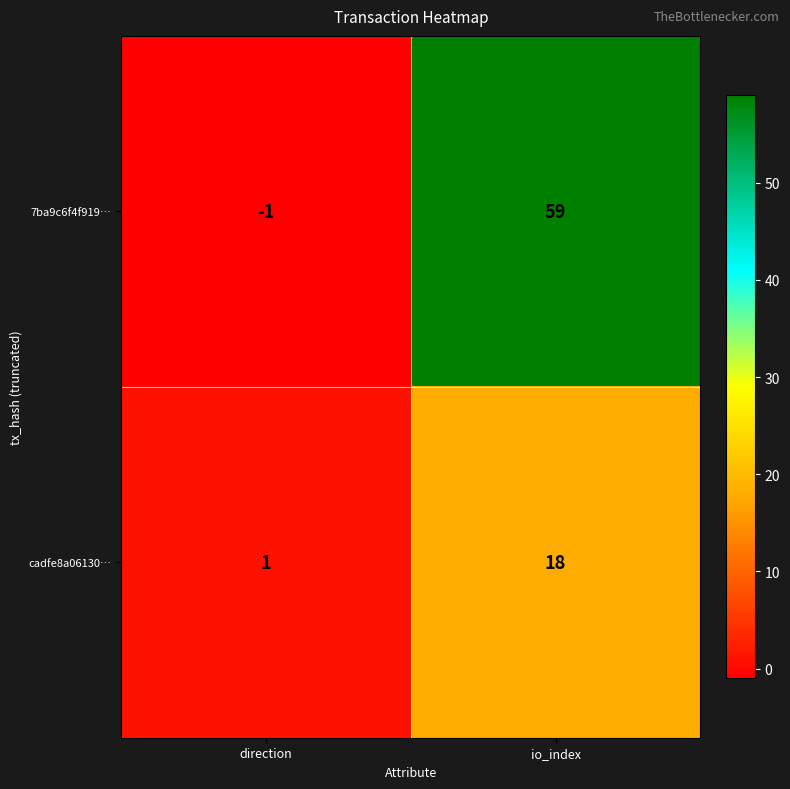

Is it true that cadfe8a06130… equals 18 at io_index?

True